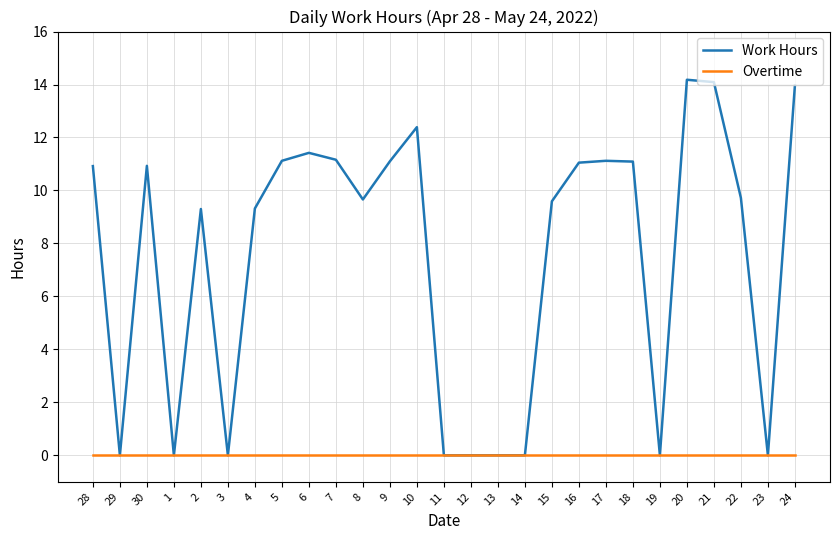

Rank the series by their maximum value, from lowest to highest.

Overtime, Work Hours